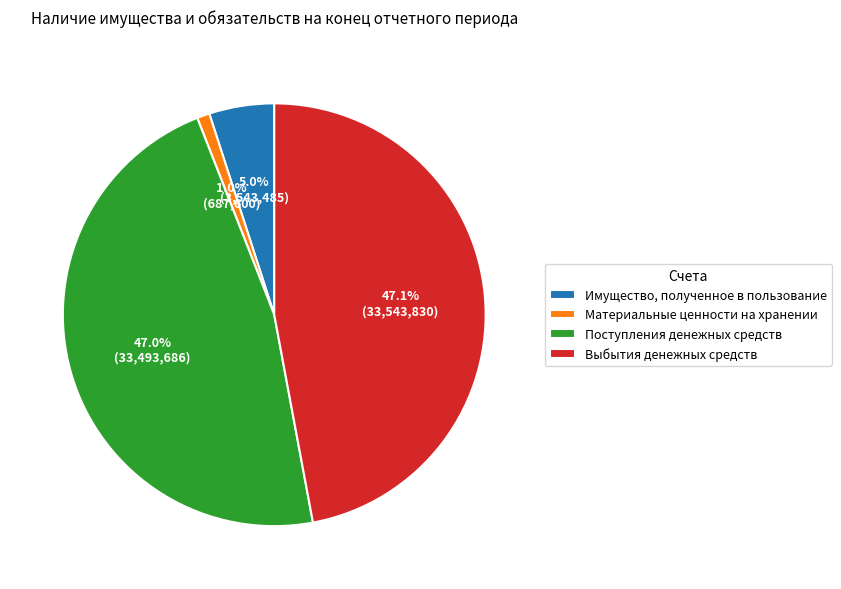

The Имущество, полученное в пользование slice represents 5% of the pie. True or false?

True